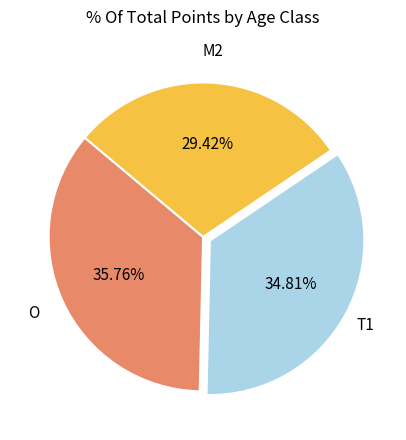

Does any single category account for the majority?

No